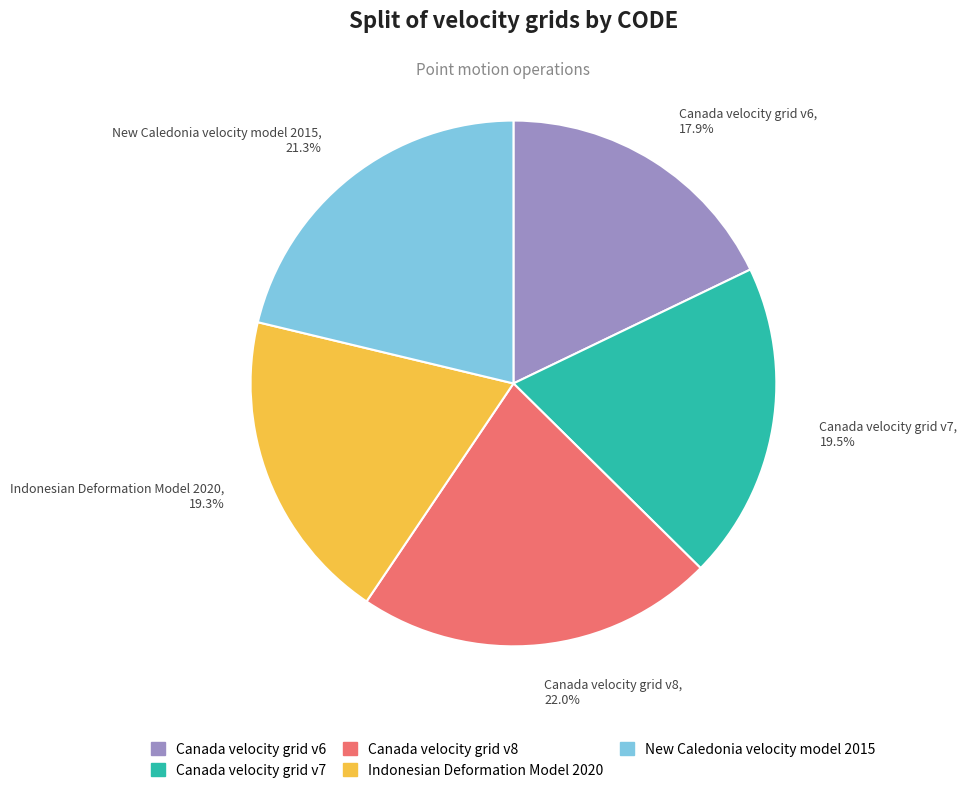

How many slices are in this pie chart?

5